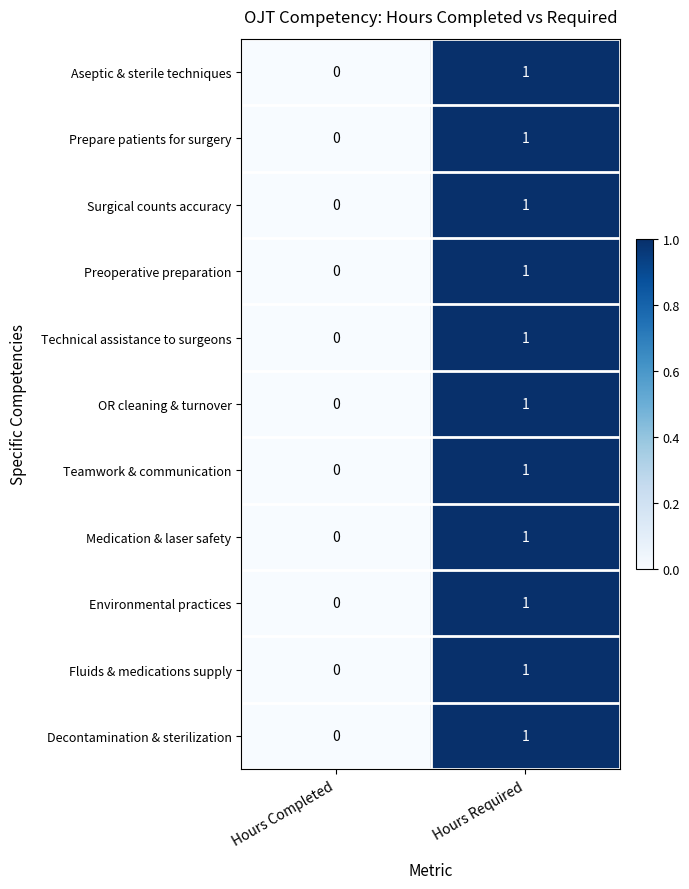

At which label is Teamwork & communication closest to 0?

Hours Completed